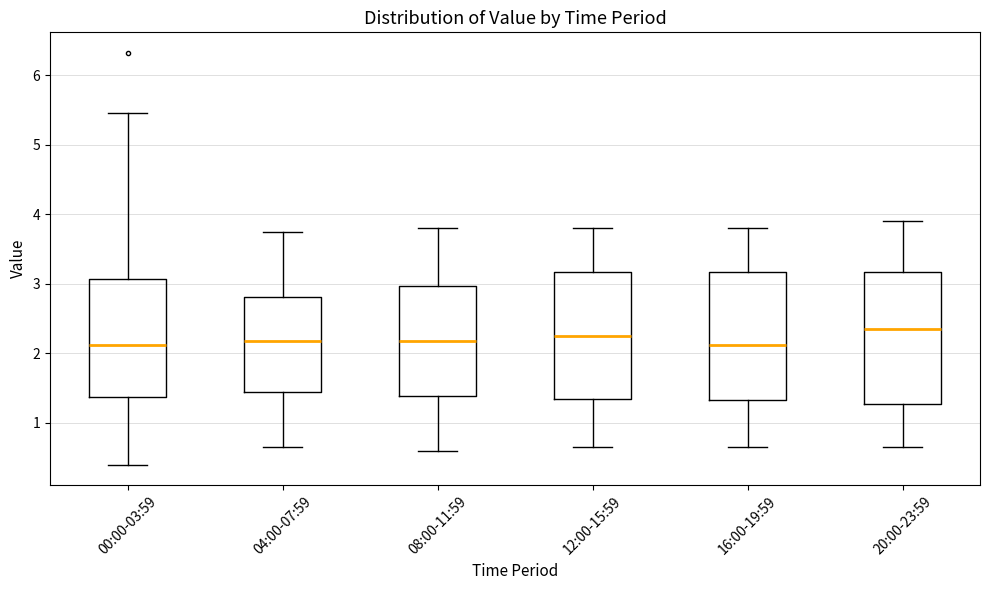

Reading left to right, transcribe this box plot: for each box, give where its median line is, the range the box spans, and where its two whiskers end, as read against the y-axis. The values are not printed on the chart, so give them approximately, as read against the axis.

00:00-03:59: median 2.1, box 1.4 to 3.1, whiskers 0.4 to 5.5
04:00-07:59: median 2.2, box 1.4 to 2.8, whiskers 0.7 to 3.8
08:00-11:59: median 2.2, box 1.4 to 3.0, whiskers 0.6 to 3.8
12:00-15:59: median 2.3, box 1.3 to 3.2, whiskers 0.7 to 3.8
16:00-19:59: median 2.1, box 1.3 to 3.2, whiskers 0.7 to 3.8
20:00-23:59: median 2.4, box 1.3 to 3.2, whiskers 0.7 to 3.9